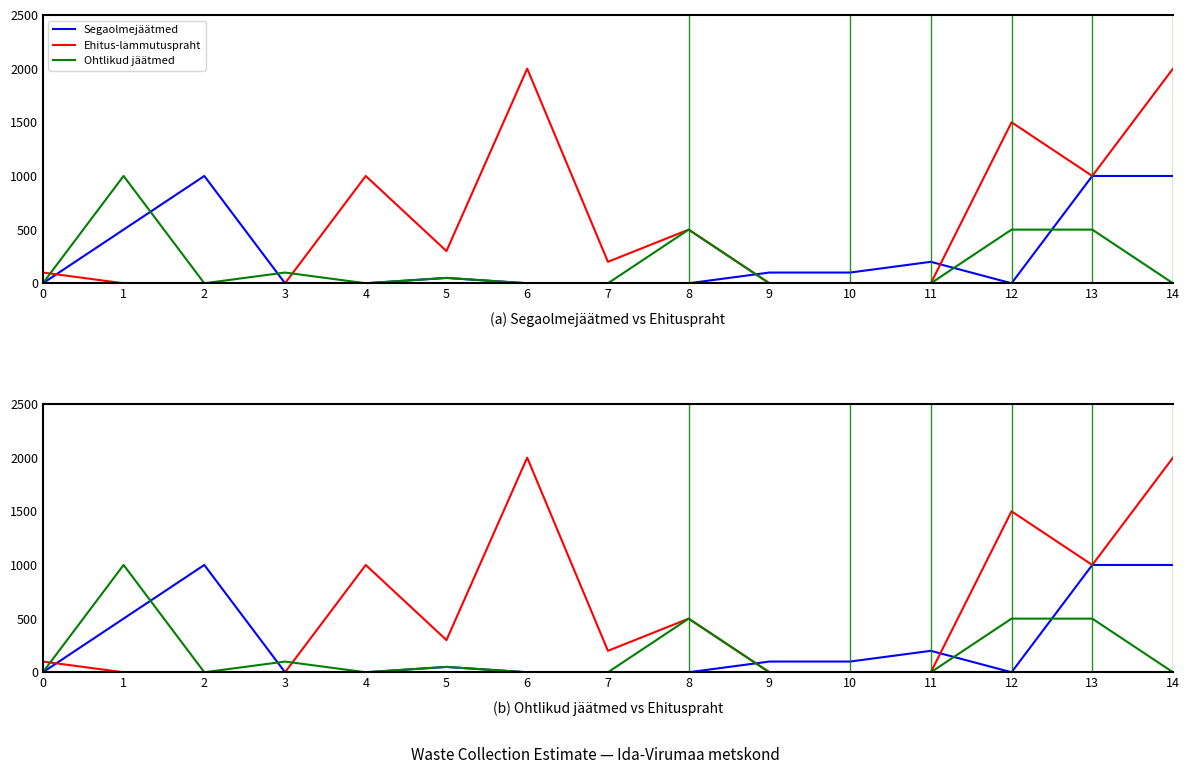

Where do Ehitus-lammutuspraht and Ohtlikud jäätmed first cross each other?

0 and 1